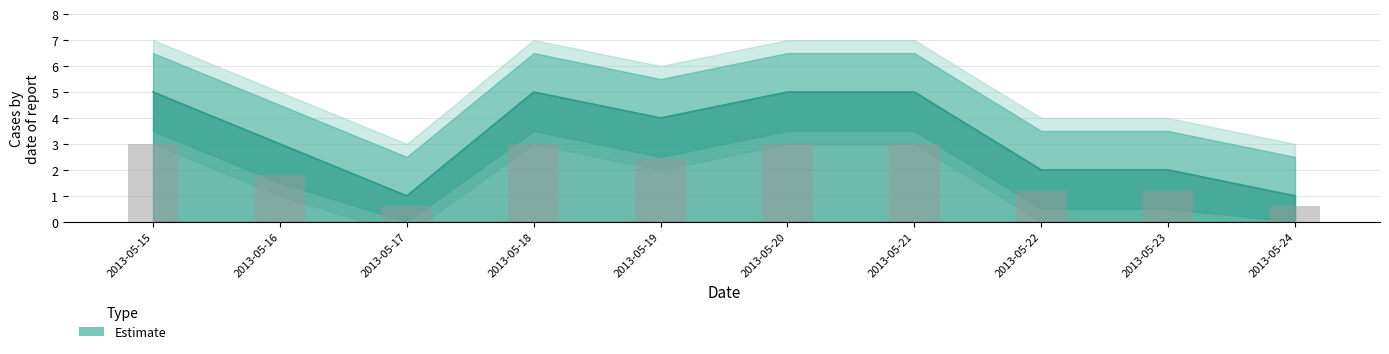

What is the minimum value shown in the chart?

1